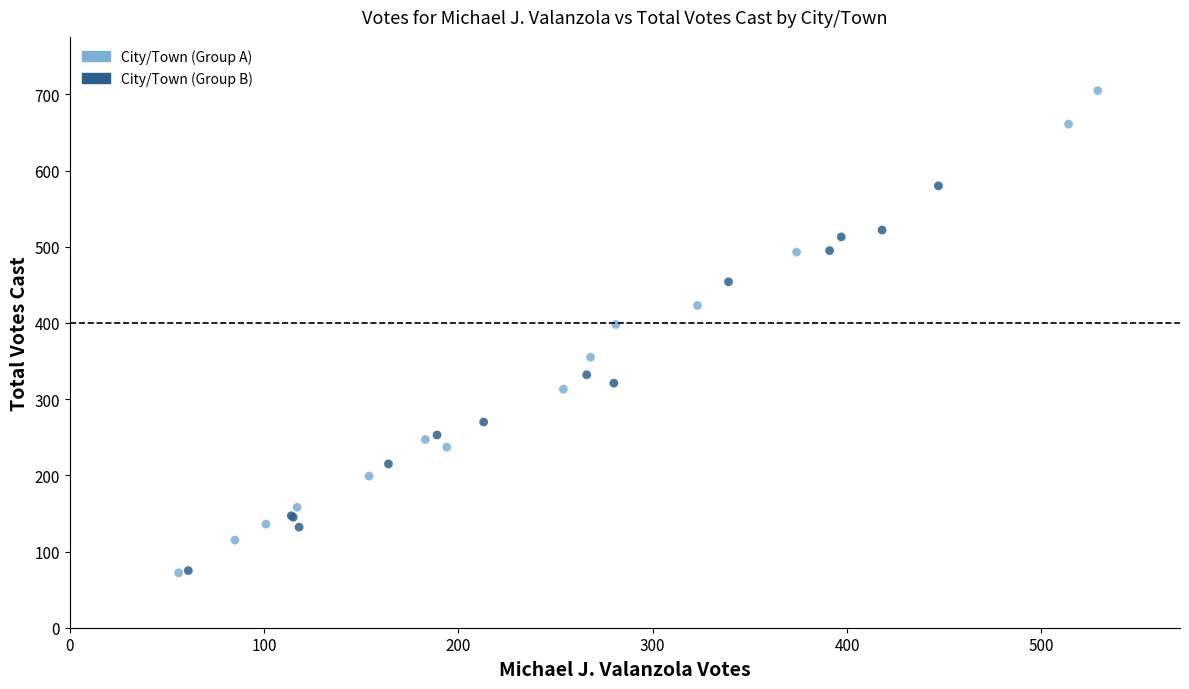

Which series reaches the maximum Y coordinate?

City/Town (Group A)